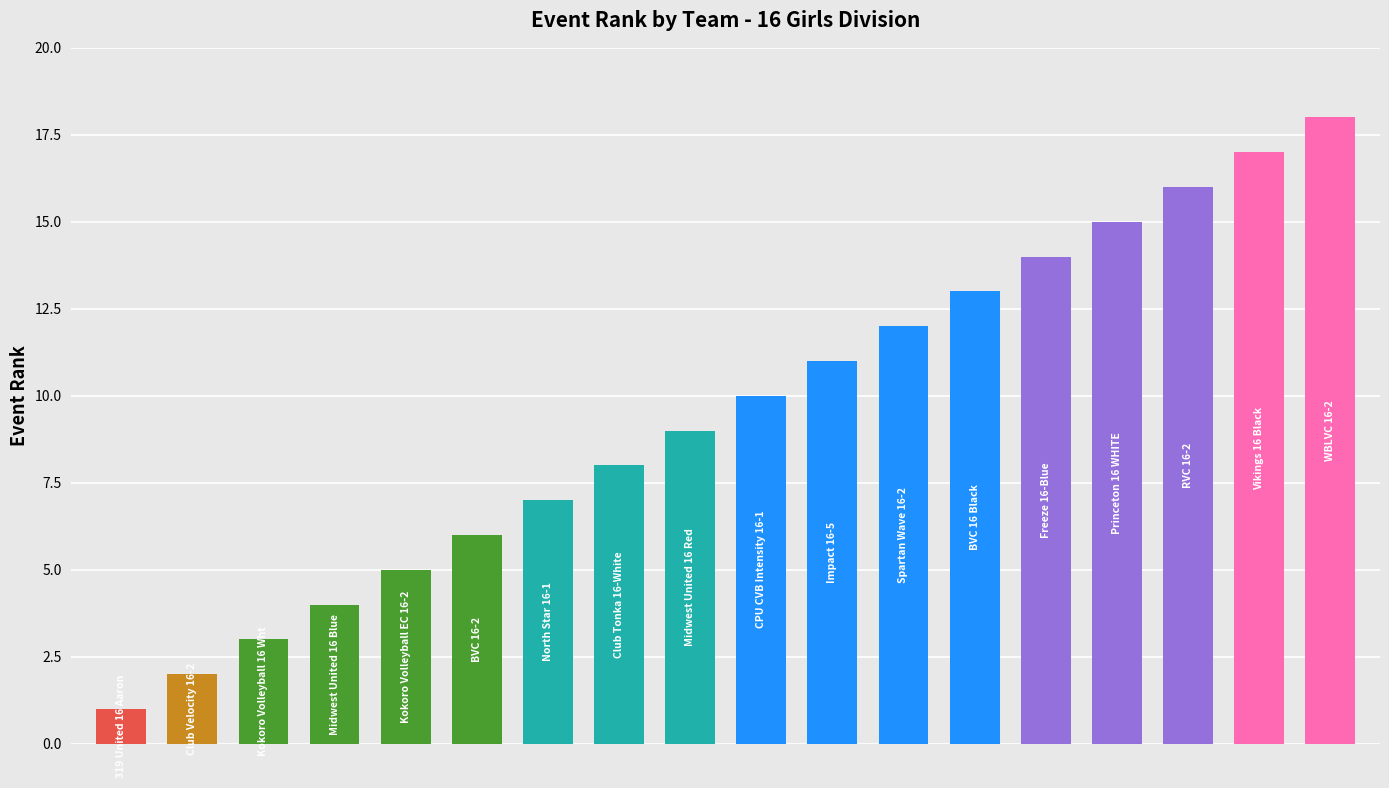

List the labels in order of value, smallest first.

319 United 16 Aaron, Club Velocity 16-2, Kokoro Volleyball 16 Wht, Midwest United 16 Blue, Kokoro Volleyball EC 16-2, BVC 16-2, North Star 16-1, Club Tonka 16-White, Midwest United 16 Red, CPU CVB Intensity 16-1, Impact 16-5, Spartan Wave 16-2, BVC 16 Black, Freeze 16-Blue, Princeton 16 WHITE, RVC 16-2, Vikings 16 Black, WBLVC 16-2